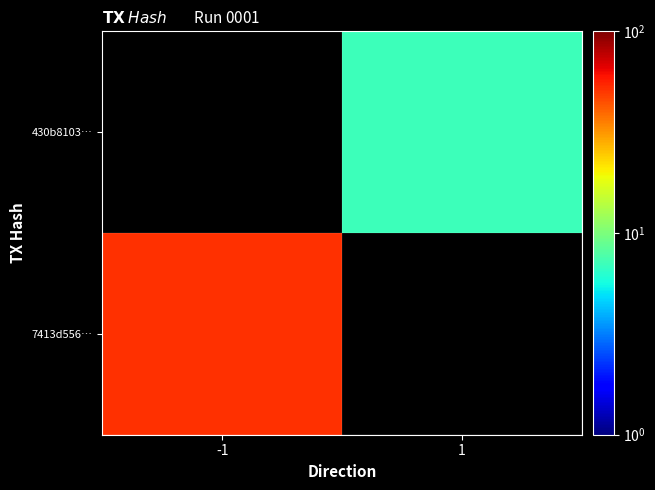

Is the value of 430b8103… at -1 greater than the value of 7413d556… at -1?

No